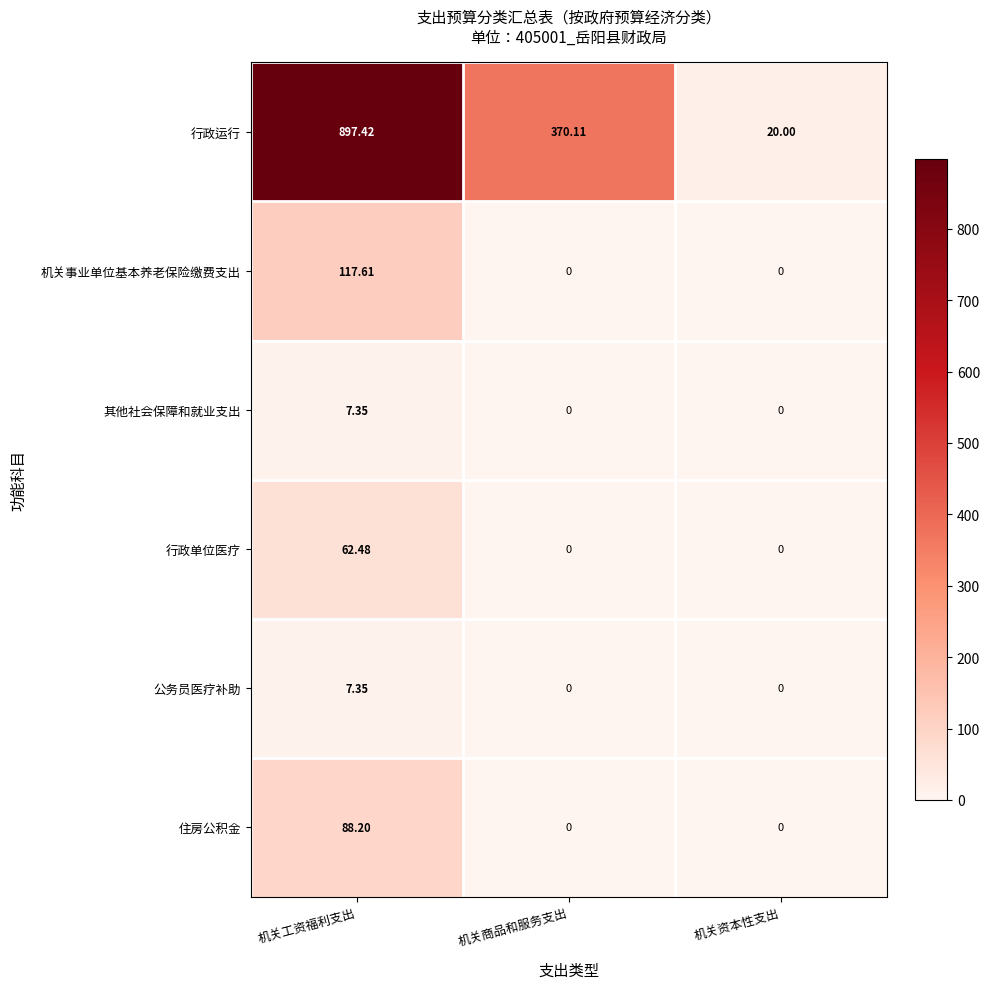

Which category has the highest value across all series?

机关工资福利支出